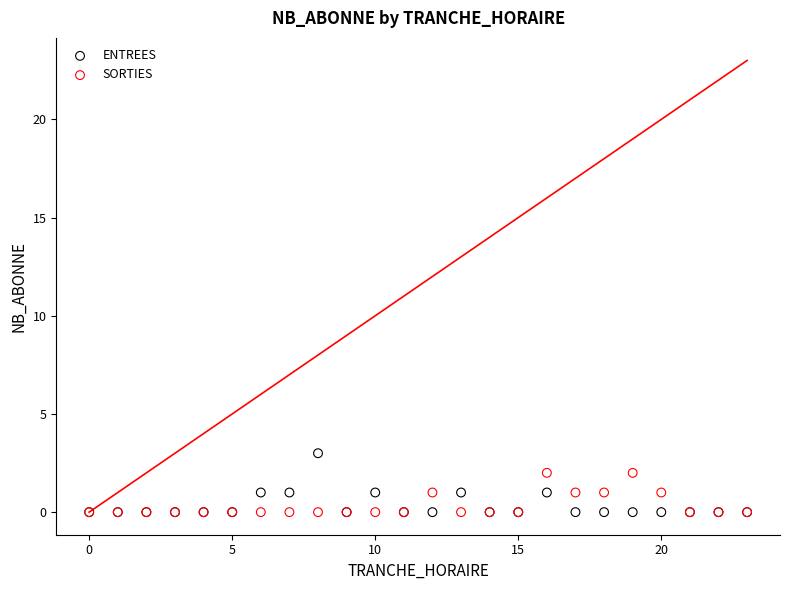

What are all the series names shown in the legend?

ENTREES, SORTIES